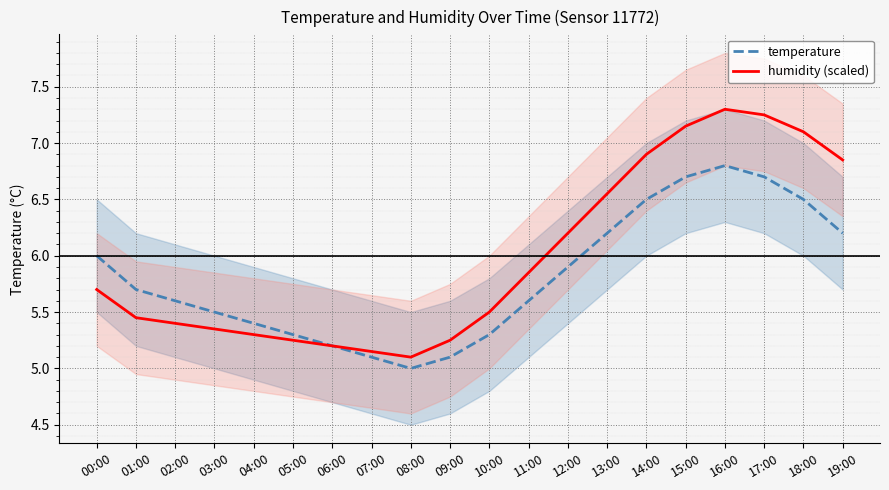

What is the difference between the second highest and minimum values in the temperature series?

1.7